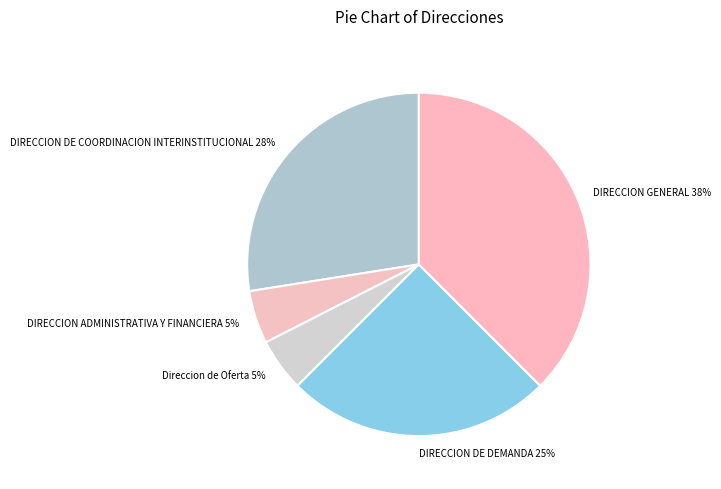

To the nearest percent, what is the average slice percentage?

20%